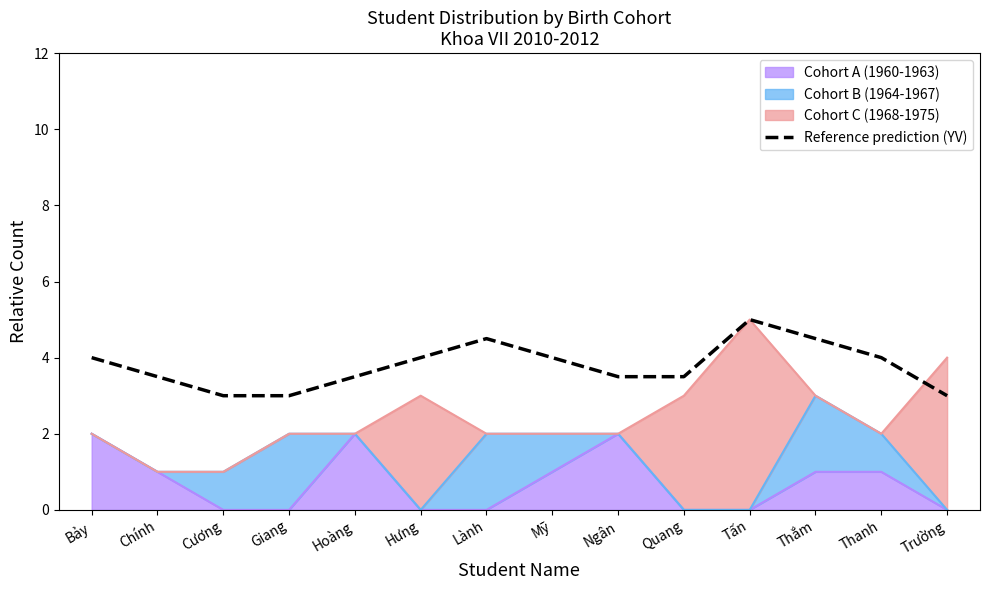

What is the sum of the values at Bảy and Cương?

7.0